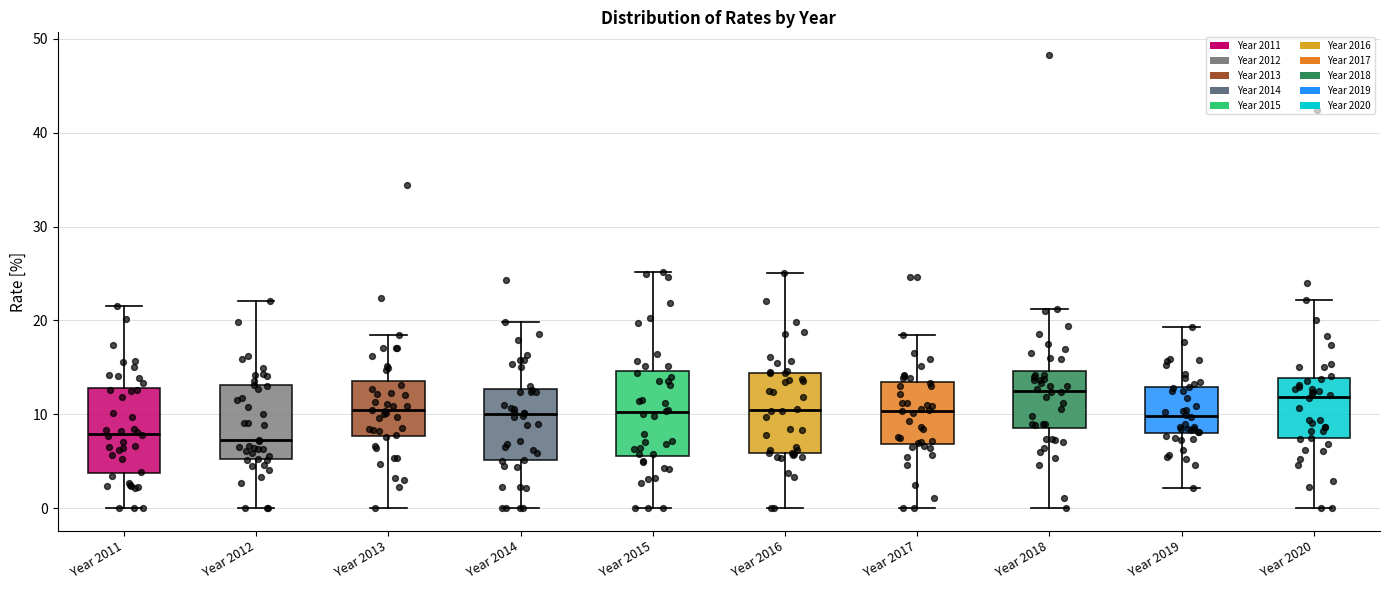

Where does the lower whisker of the box for Year 2013 end on the y-axis? The values are not printed on the chart, so give them approximately, as read against the axis.

0